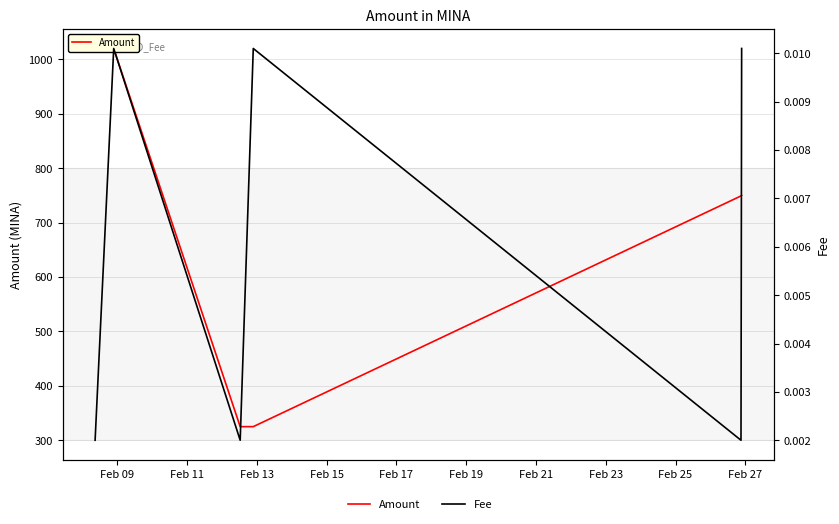

What are all the series names shown in the legend?

Amount, Fee